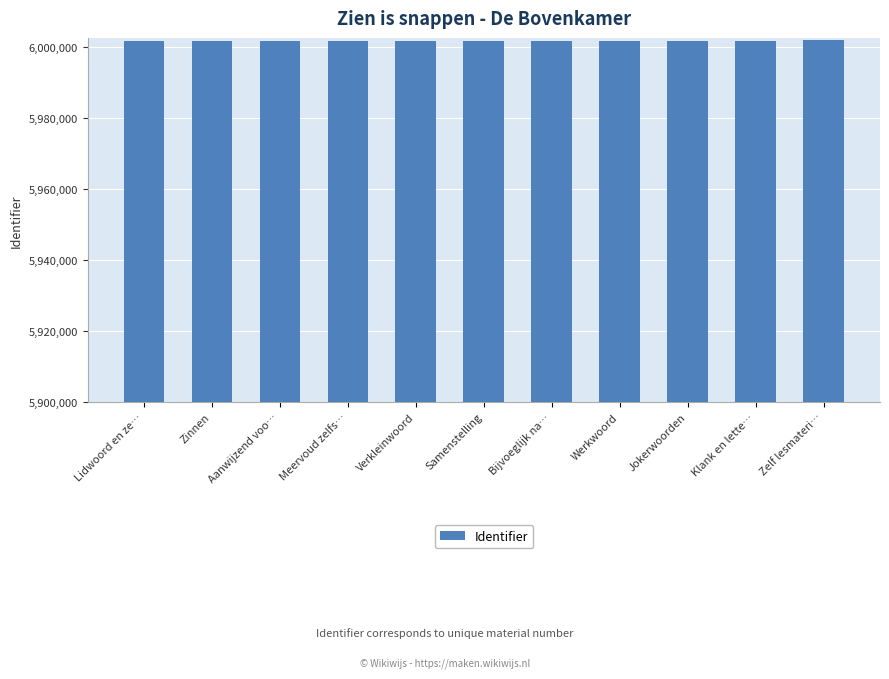

What is the difference between the values at Verkleinwoord and Bijvoeglijk na…?

3